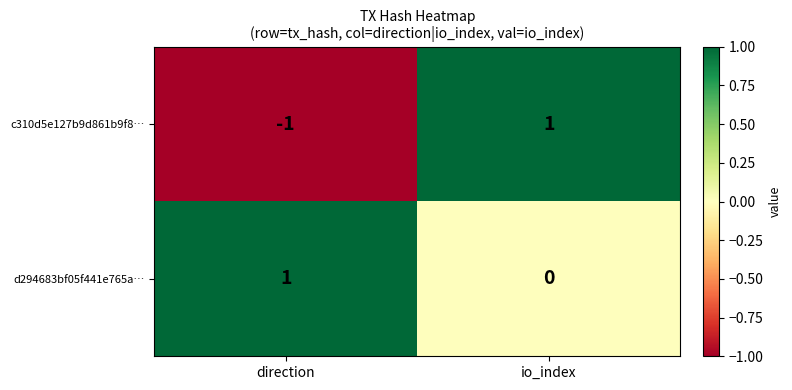

The c310d5e127b9d861b9f8… series shows -2 at direction. True or false?

False